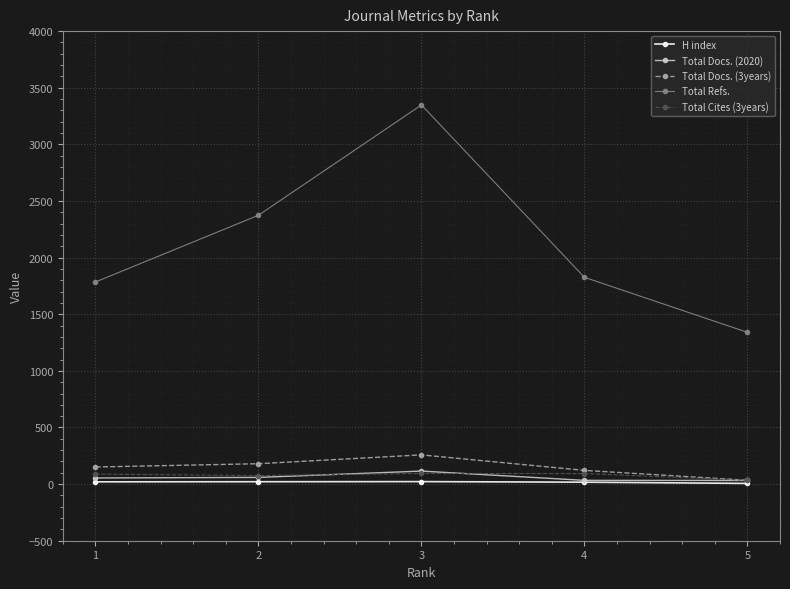

At which label does Total Docs. (3years) reach its minimum?

5